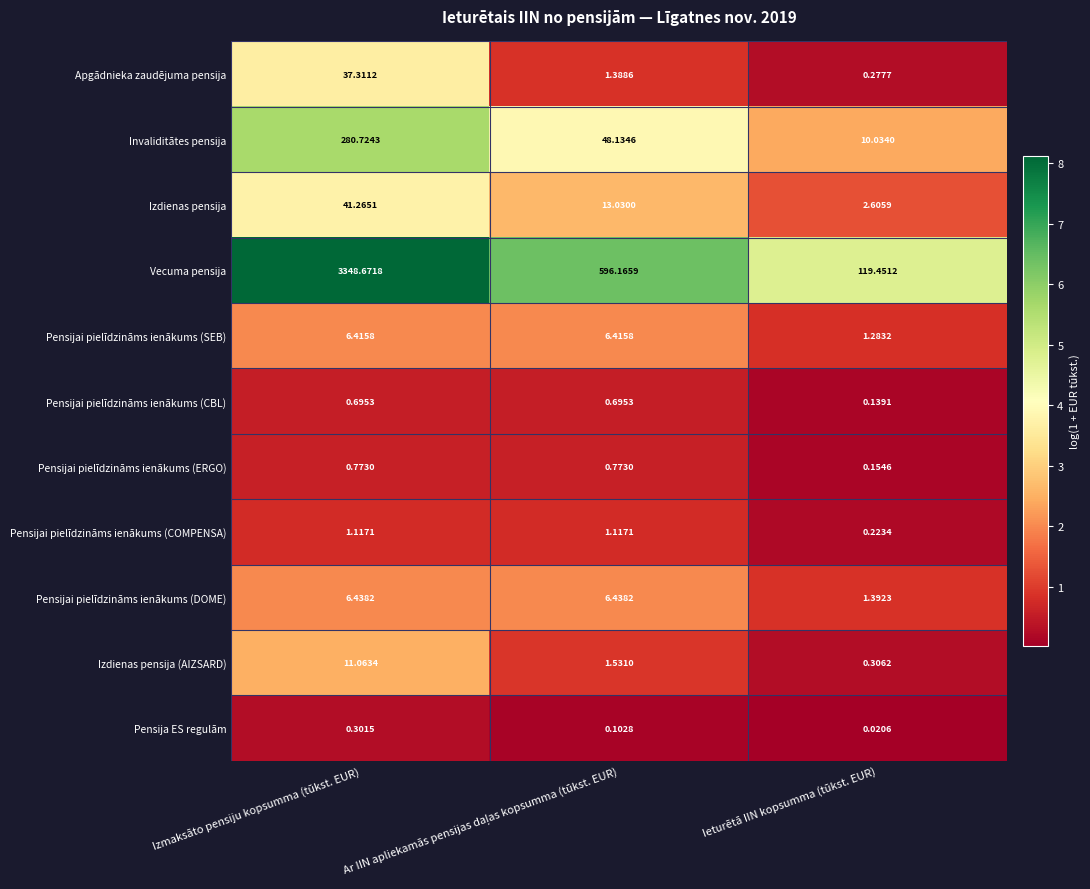

At which label does Izdienas pensija (AIZSARD) first exceed 1?

Izmaksāto pensiju kopsumma (tūkst. EUR)